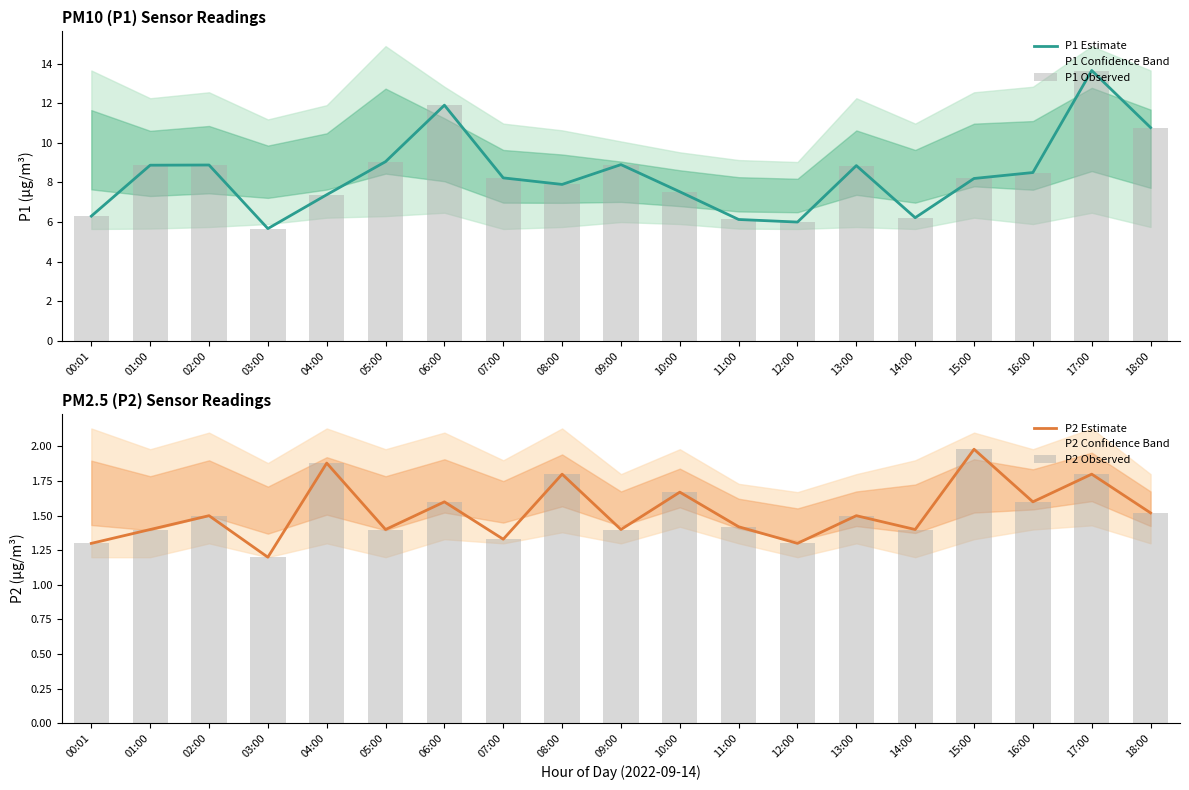

What position from the left is 10:00?

11